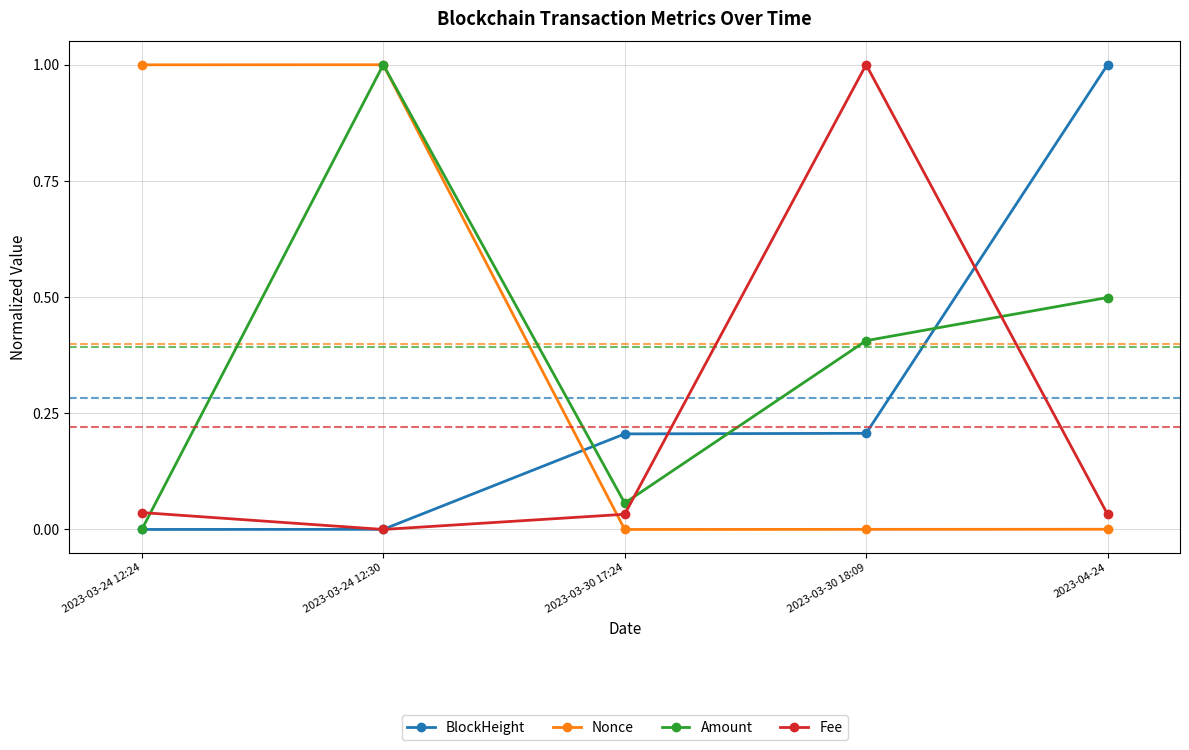

What is the difference between the highest and lowest values at 2023-03-30 17:24?

0.2